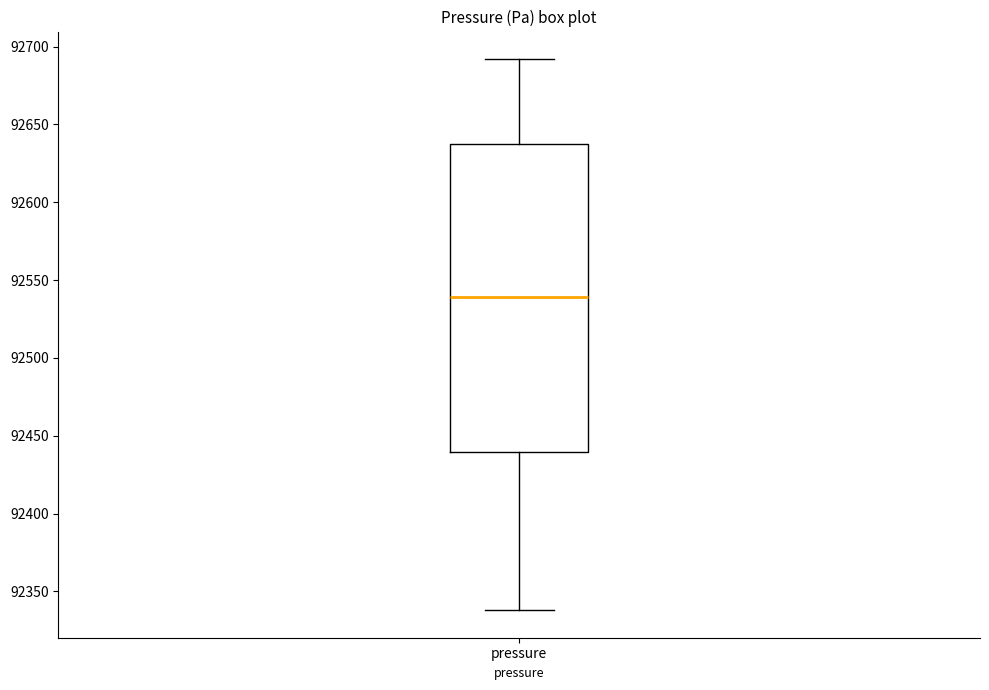

Transcribe this box plot: give where the median line is, the range the box spans, and where the two whiskers end, as read against the y-axis. The values are not printed on the chart, so give them approximately, as read against the axis.

median 92540, box 92440 to 92635, whiskers 92340 to 92690